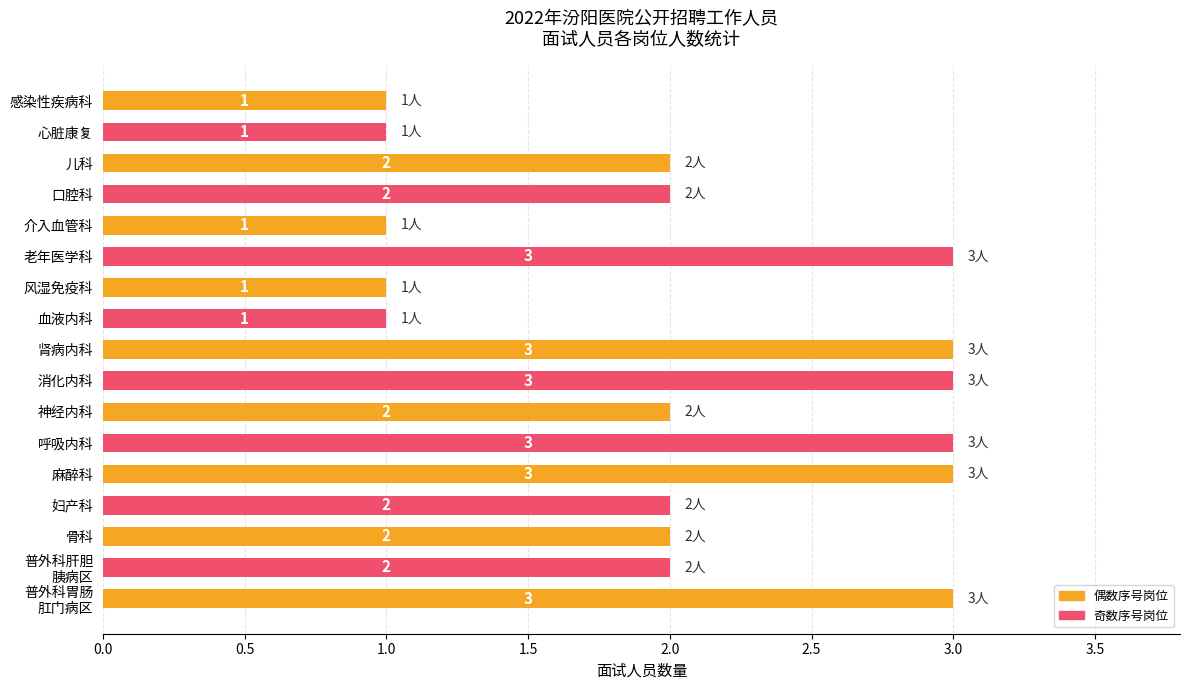

What is the difference between the maximum and minimum values?

2